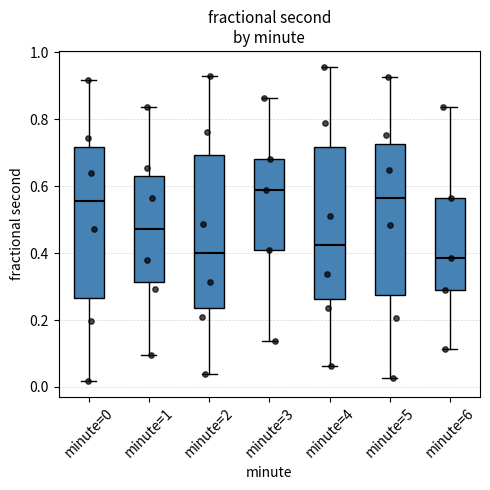

Where is the upper edge of the box for minute=4 on the y-axis? The values are not printed on the chart, so give them approximately, as read against the axis.

0.72